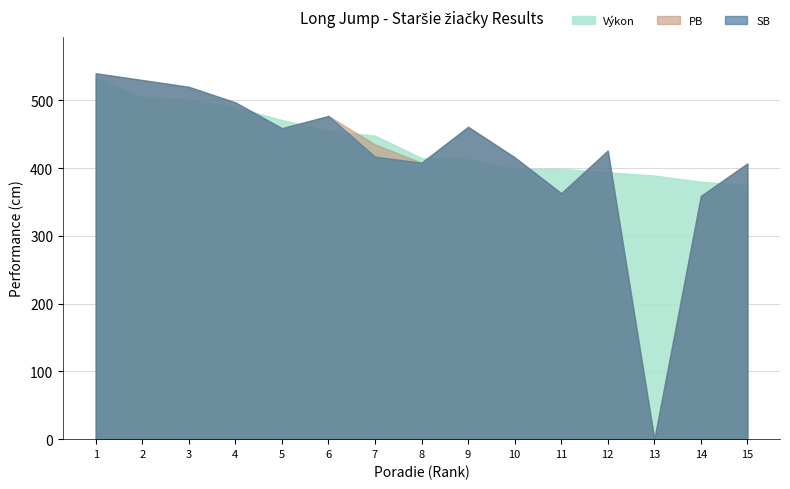

True or false: SB and PB intersect in this chart.

False